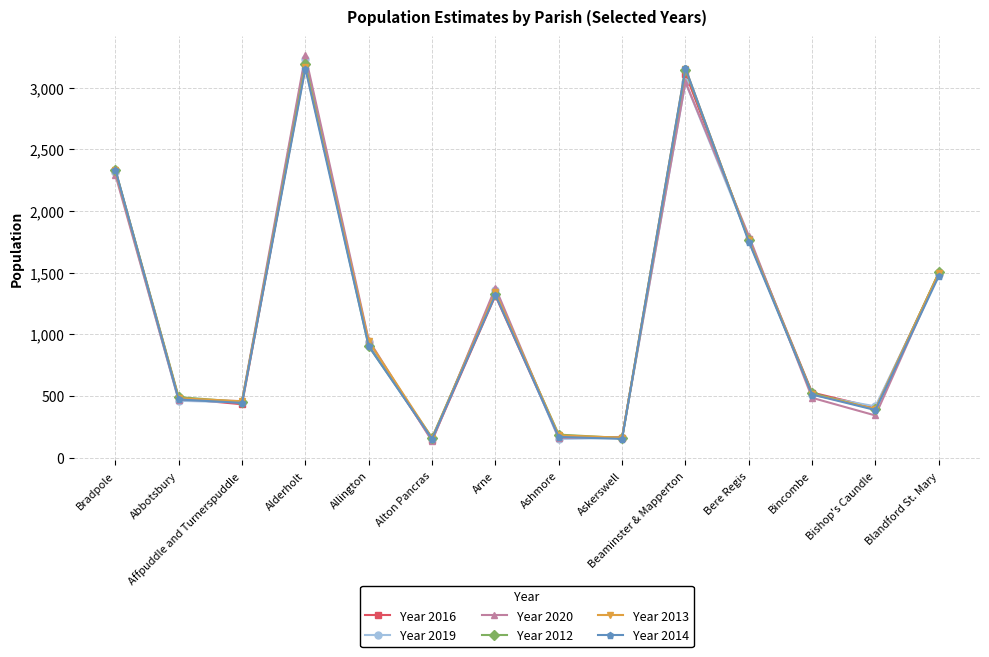

At which label does Year 2019 first exceed 934?

Bradpole